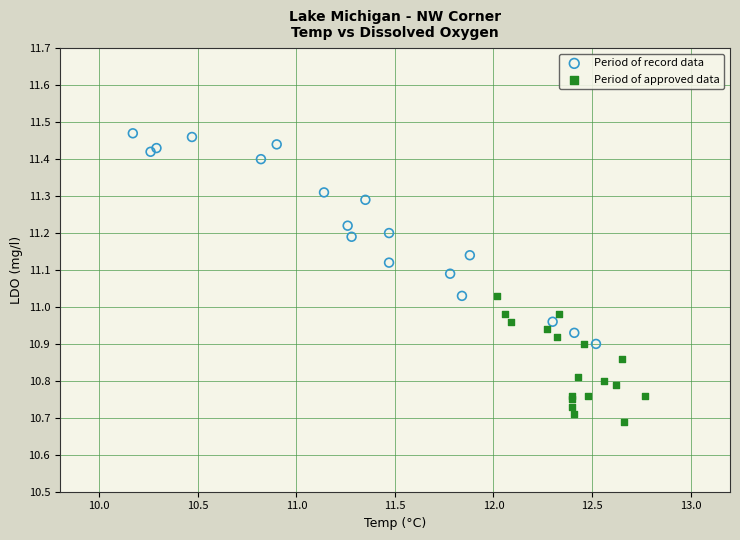

What are all the series names shown in the legend?

Period of record data, Period of approved data